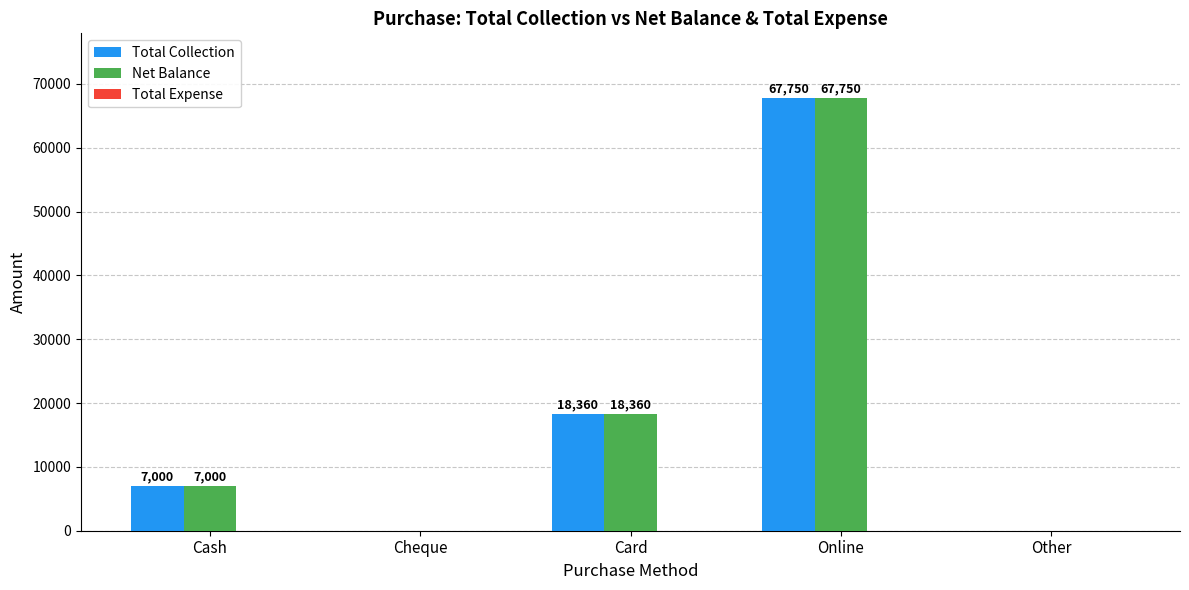

At which category is the sum across all series the highest?

Online